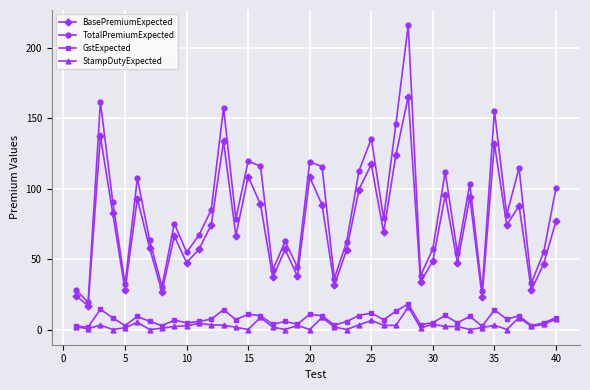

What is the greatest value displayed?

216.2